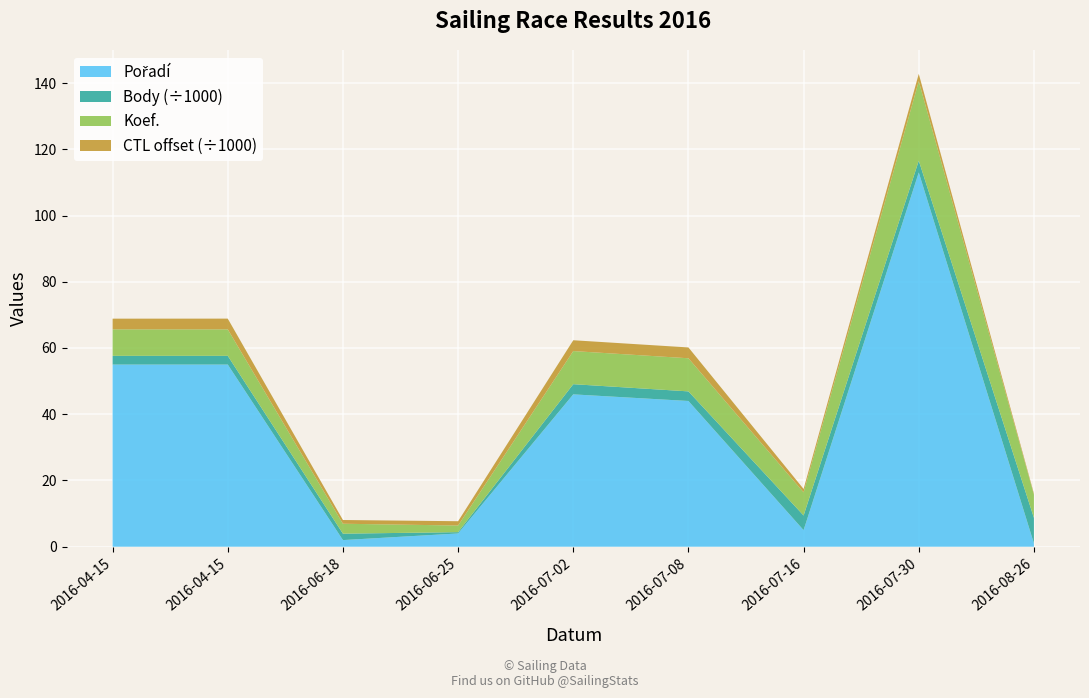

Reading left to right, extract all data points from this chart.

Pořadí: 2016-04-15=55	2016-04-15=55	2016-06-18=2	2016-06-25=4	2016-07-02=46	2016-07-08=44	2016-07-16=5	2016-07-30=113	2016-08-26=1
Body: 2016-04-15=2633	2016-04-15=2633	2016-06-18=1935	2016-06-25=396	2016-07-02=3075	2016-07-08=2901	2016-07-16=4427	2016-07-30=3559	2016-08-26=7707
Koef.: 2016-04-15=8	2016-04-15=8	2016-06-18=3	2016-06-25=2	2016-07-02=10	2016-07-08=10	2016-07-16=7	2016-07-30=24	2016-08-26=7
CTL_scaled: 2016-04-15=164224	2016-04-15=164236	2016-06-18=162129	2016-06-25=162301	2016-07-02=164265	2016-07-08=164267	2016-07-16=162006	2016-07-30=163216	2016-08-26=161334